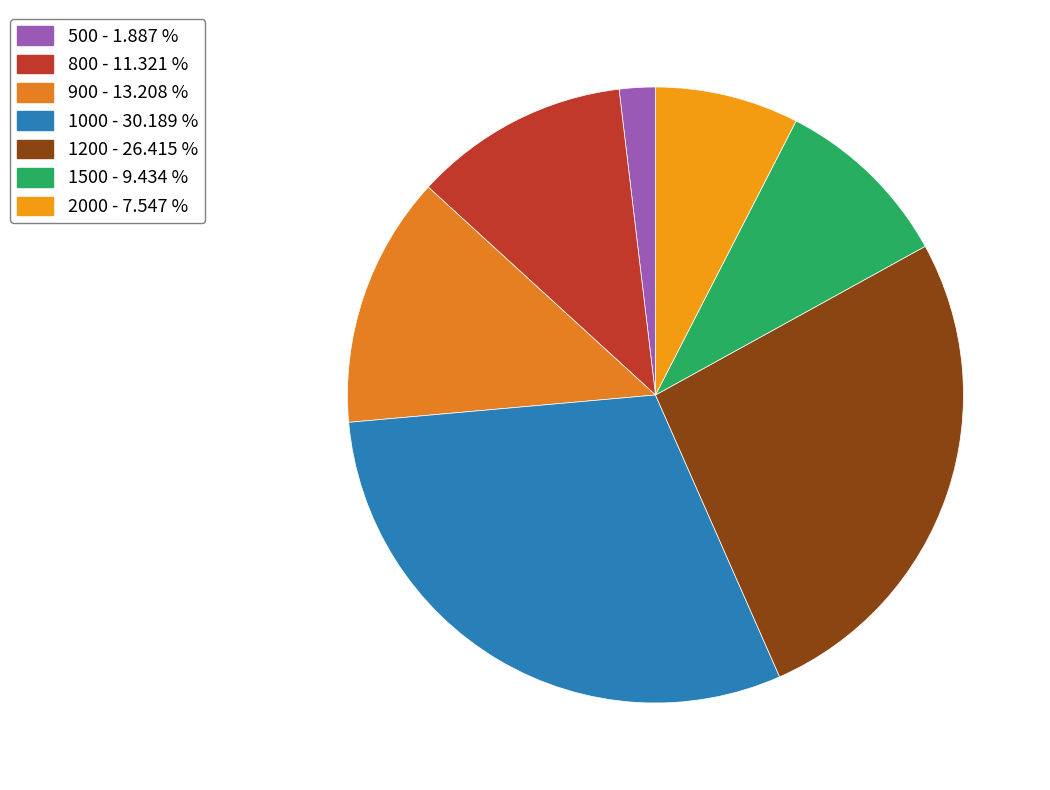

Rank the categories by value from lowest to highest.

500, 2000, 1500, 800, 900, 1200, 1000